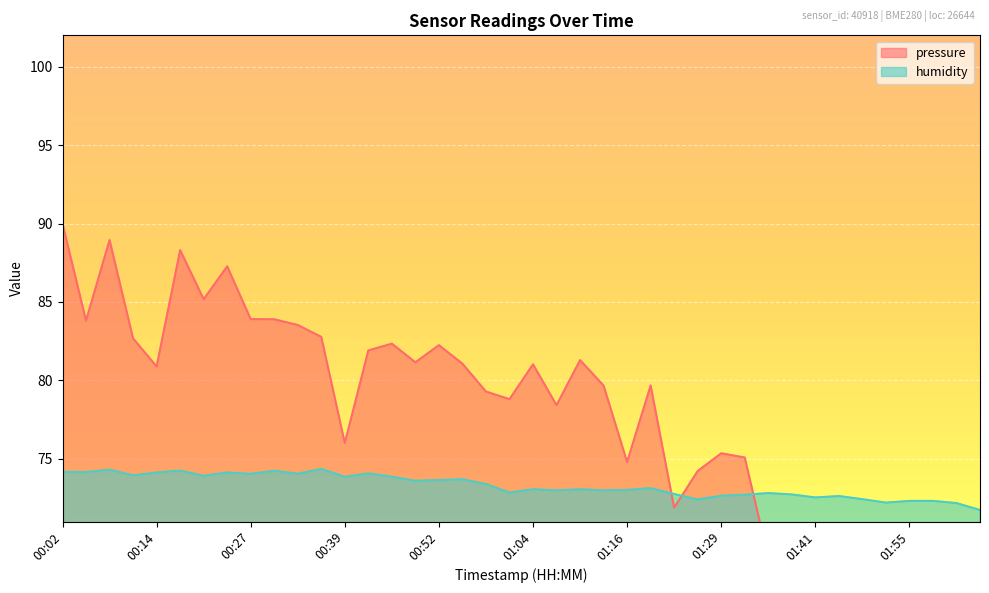

How many distinct data groups are displayed?

2